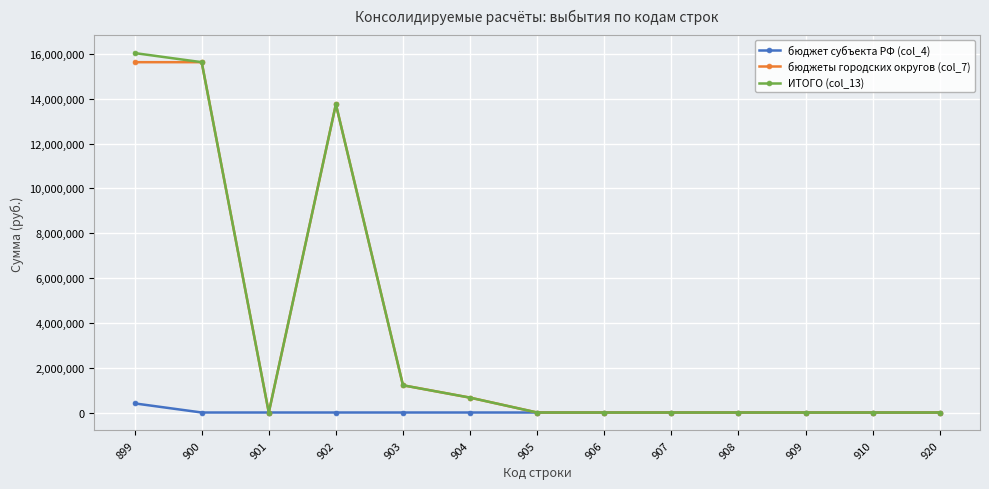

What is the maximum value shown in the chart?

16036635.0